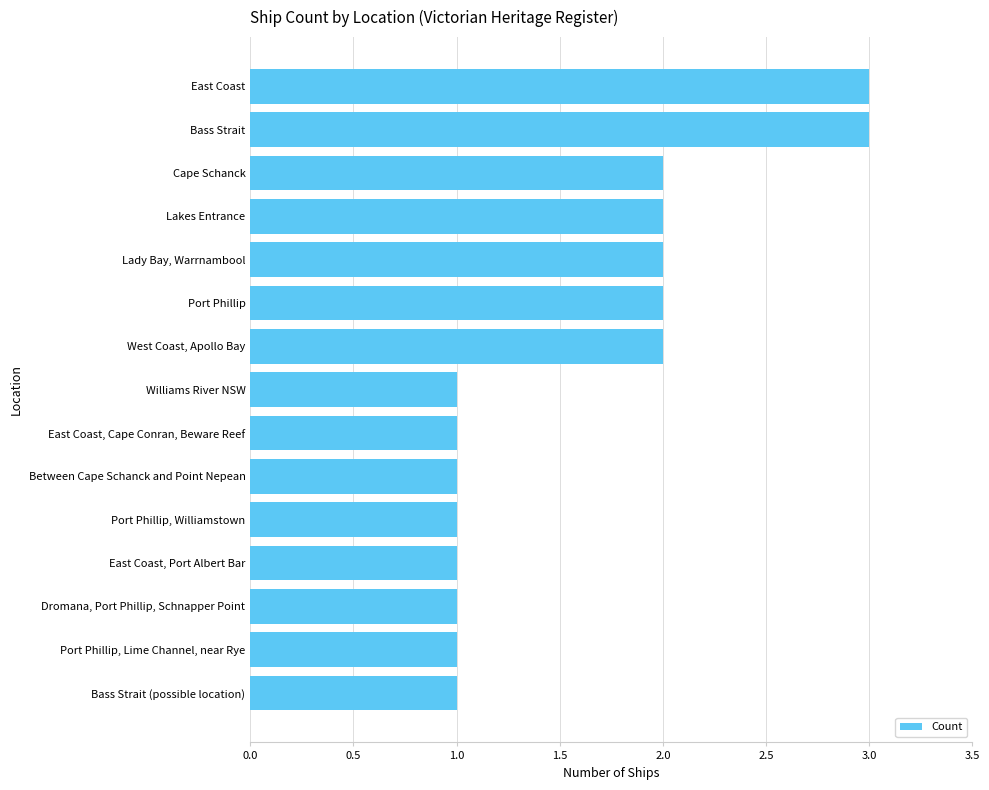

True or false: the data shows 1 at Port Phillip, Williamstown.

True